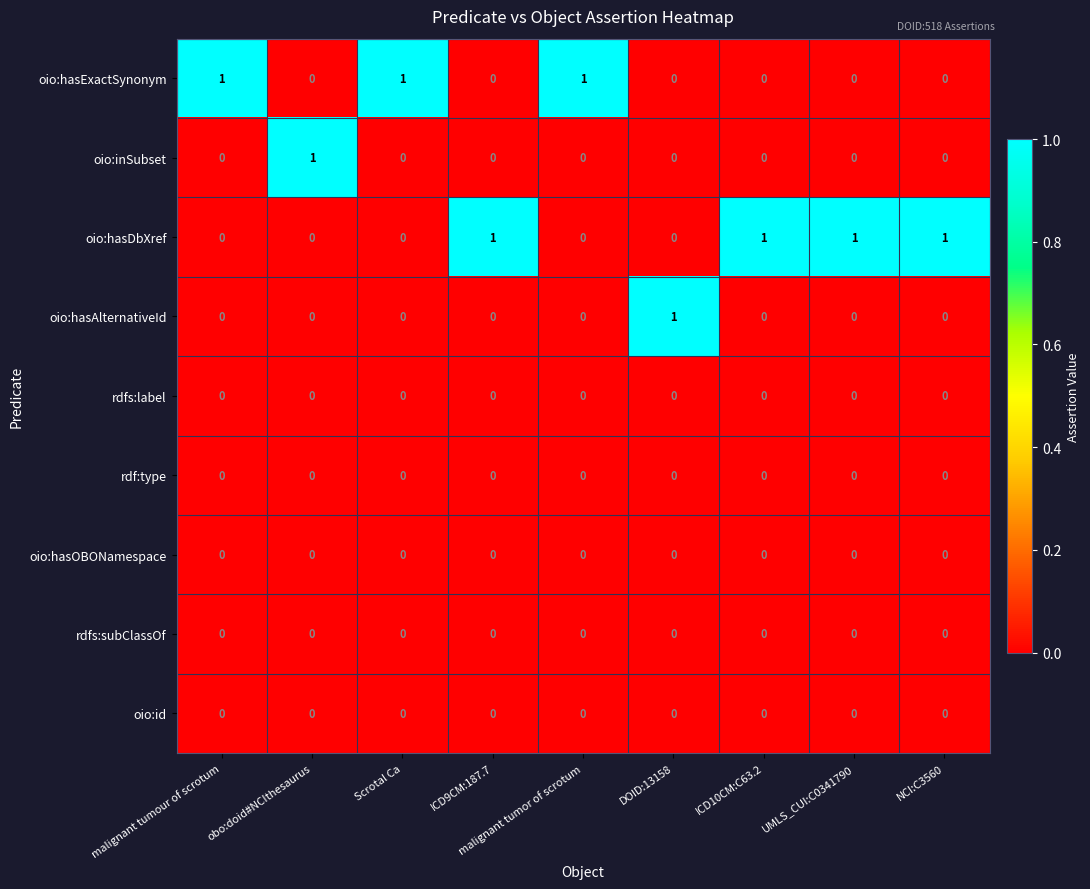

True or false: rdfs:label has a value of 0 at Scrotal Ca.

True